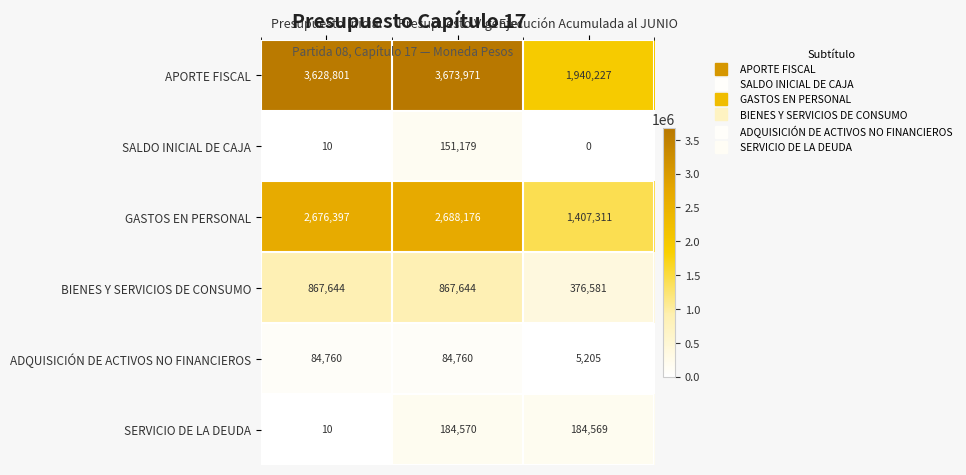

What is the sum of the SALDO INICIAL DE CAJA values at Presupuesto Inicial and Presupuesto Vigente?

151189